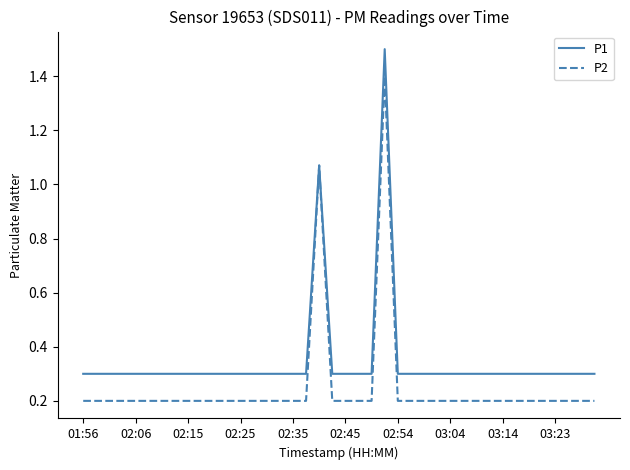

List the series in order of their peak value, lowest first.

P2, P1